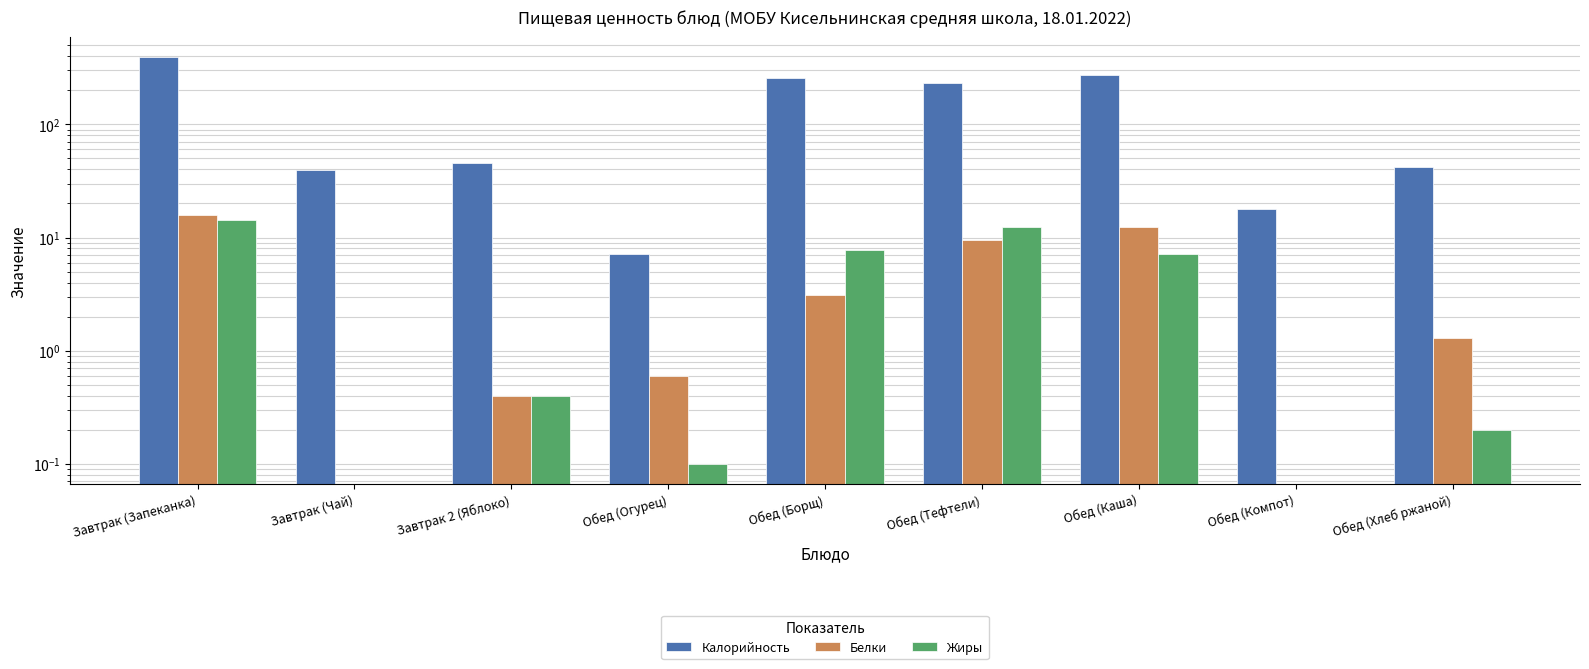

Is it true that Белки equals 7.8 at Обед (Компот)?

False